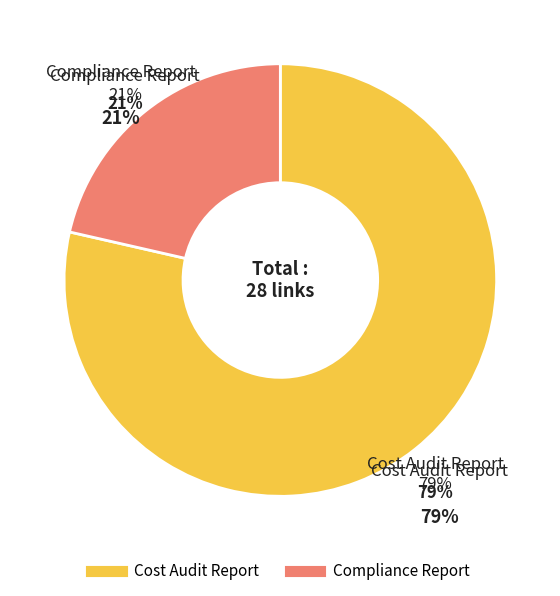

How many segments does this pie chart have?

2